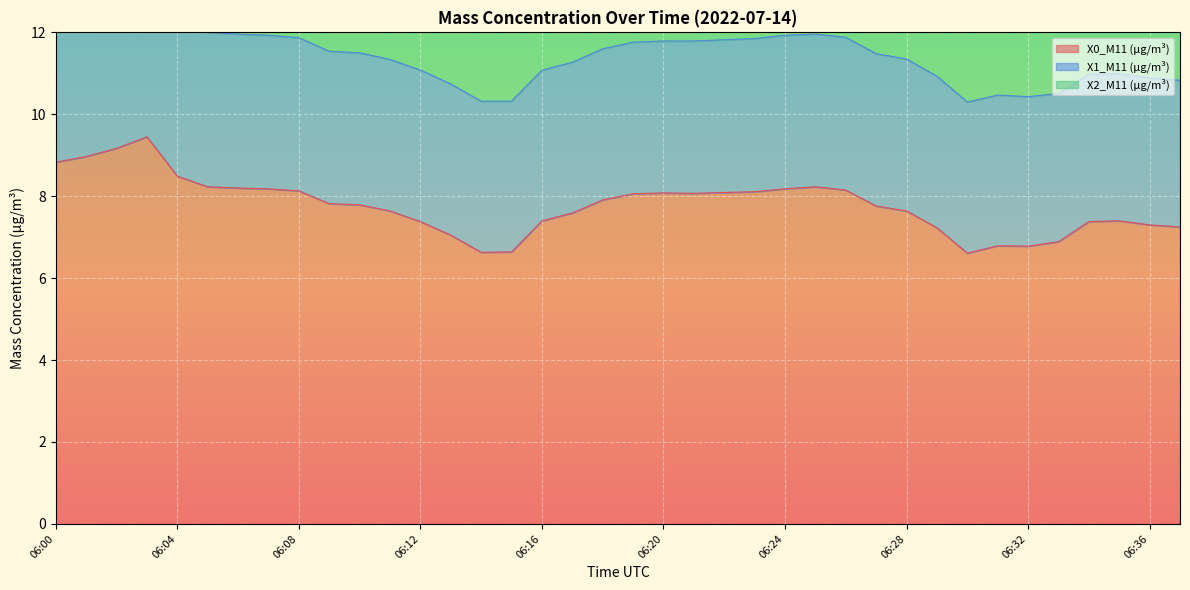

What is the spread (max minus min) of values at 06:17?

3.9